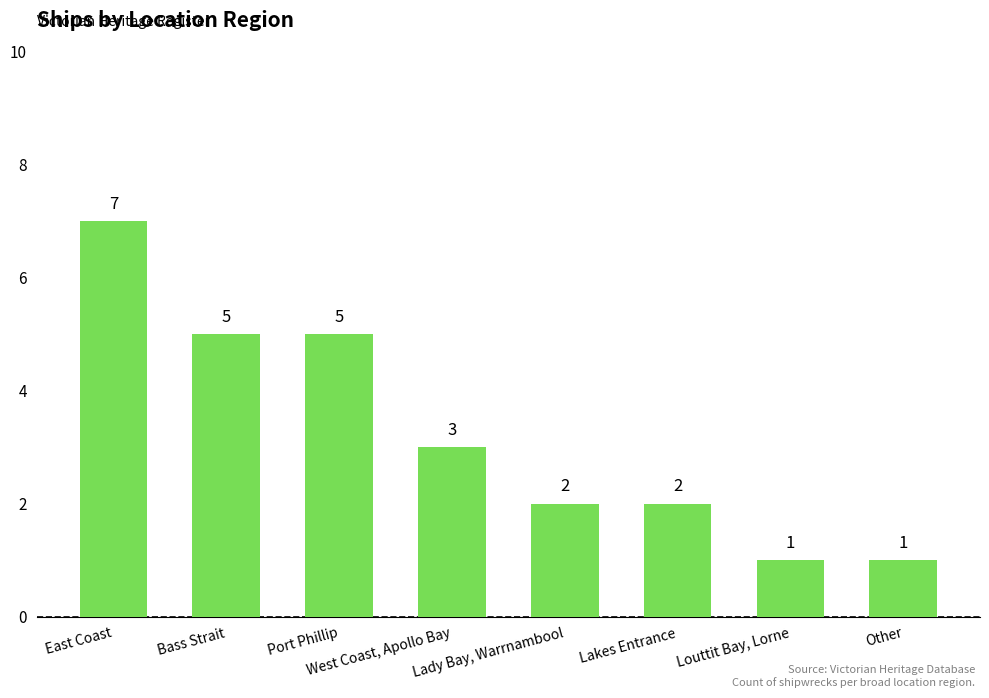

Does the chart contain any negative values?

No